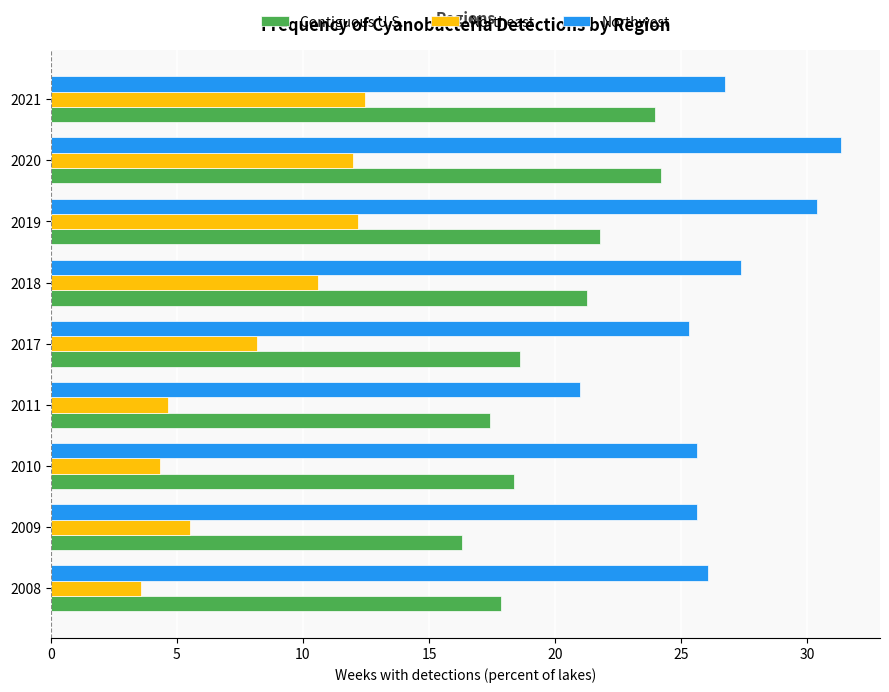

What are all the series names shown in the legend?

Contiguous U.S., Northeast, Northwest